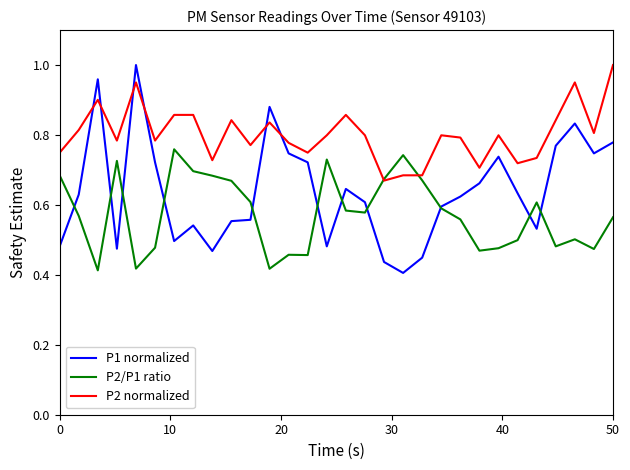

True or false: P1 normalized and P2 normalized intersect in this chart.

True